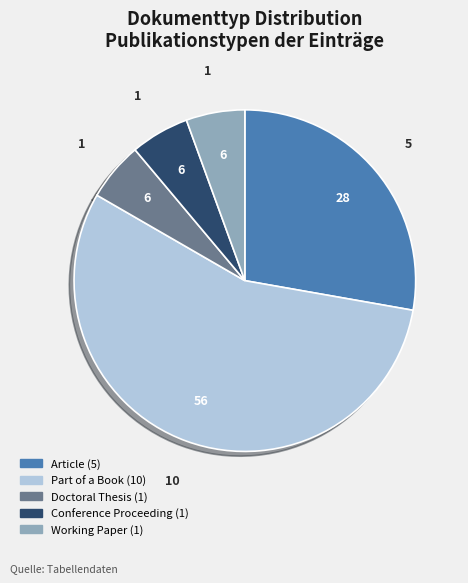

Count the number of slices in the pie.

5